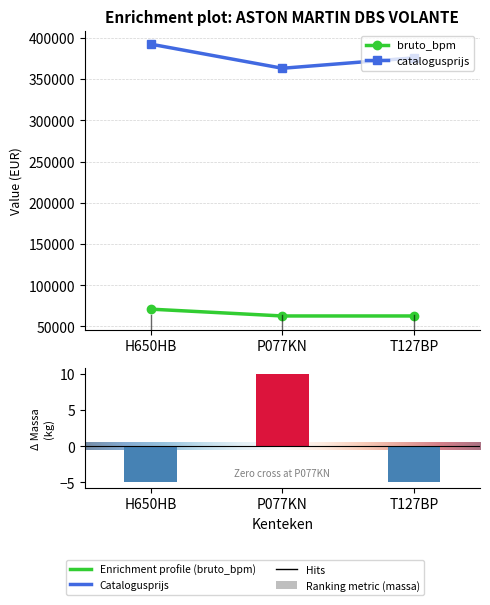

How many distinct data groups are displayed?

3